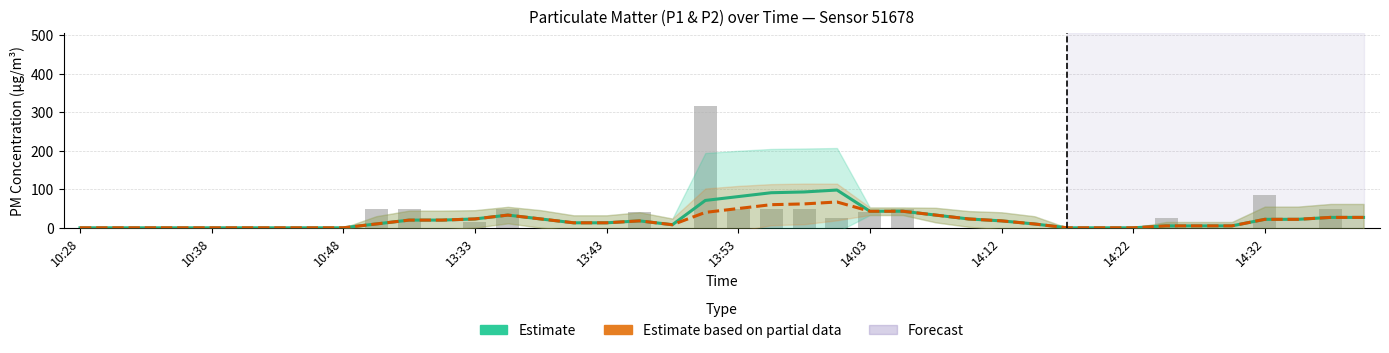

What is the sum of the P2 (Estimate based on partial data) values at 19 and 17?

58.0